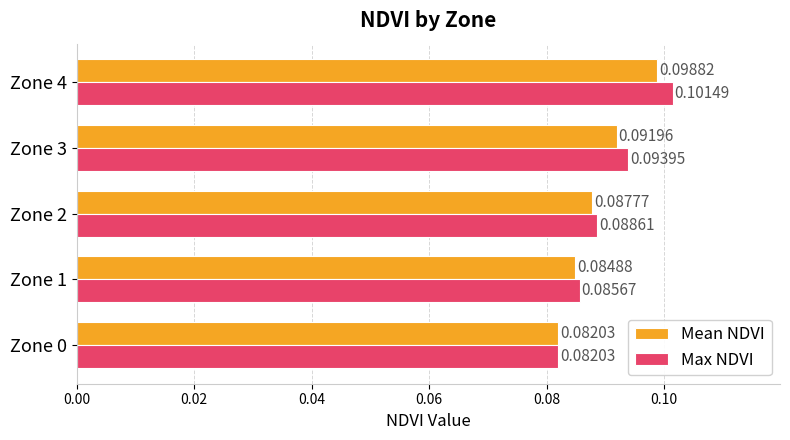

Which series has the largest range (max minus min)?

Max NDVI